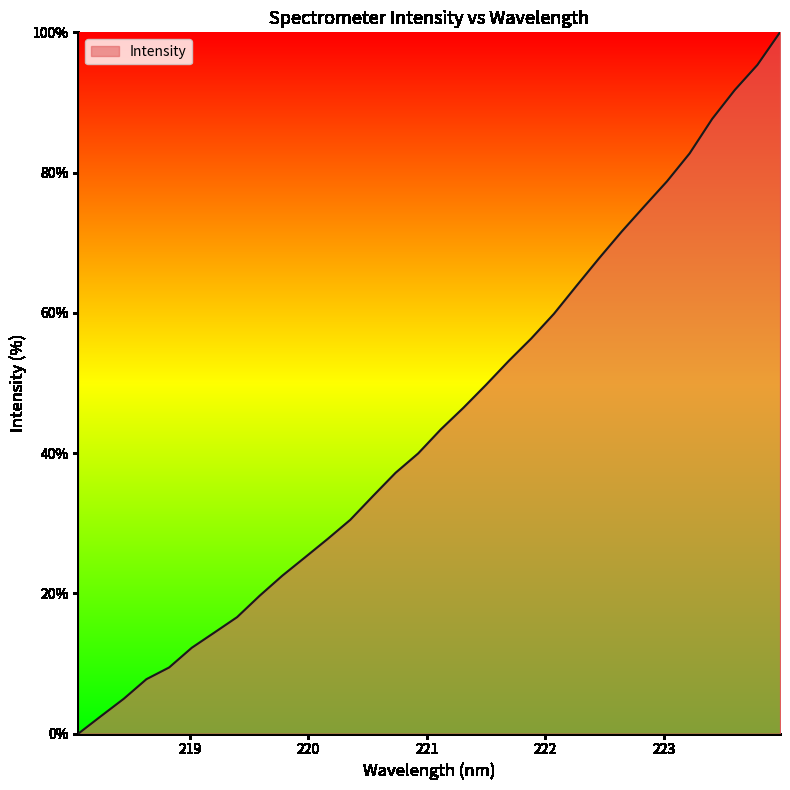

What is the greatest value displayed?

100.0